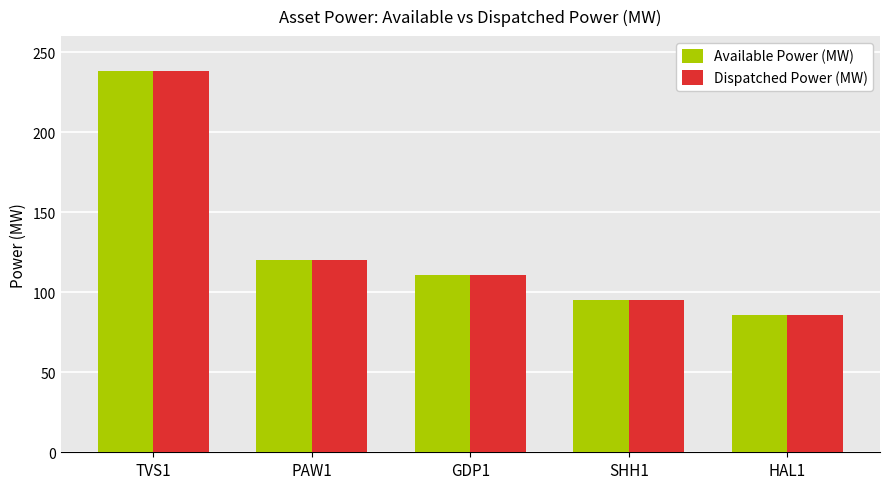

At which category is the sum across all series the highest?

TVS1